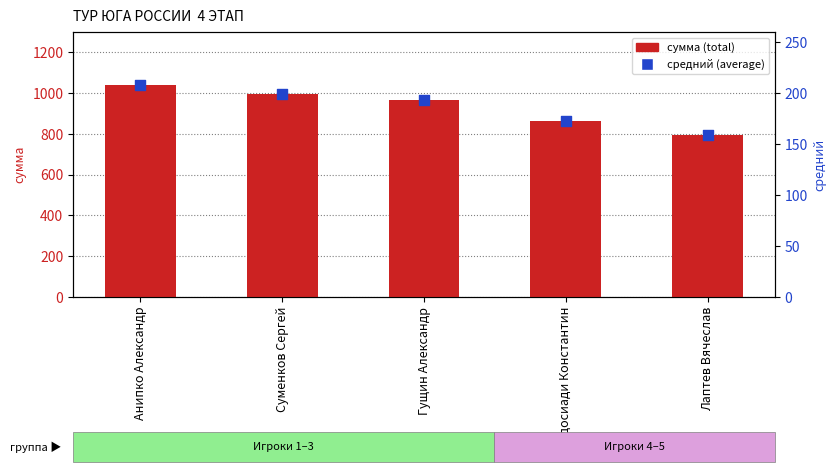

Which series has the largest total across all categories?

сумма